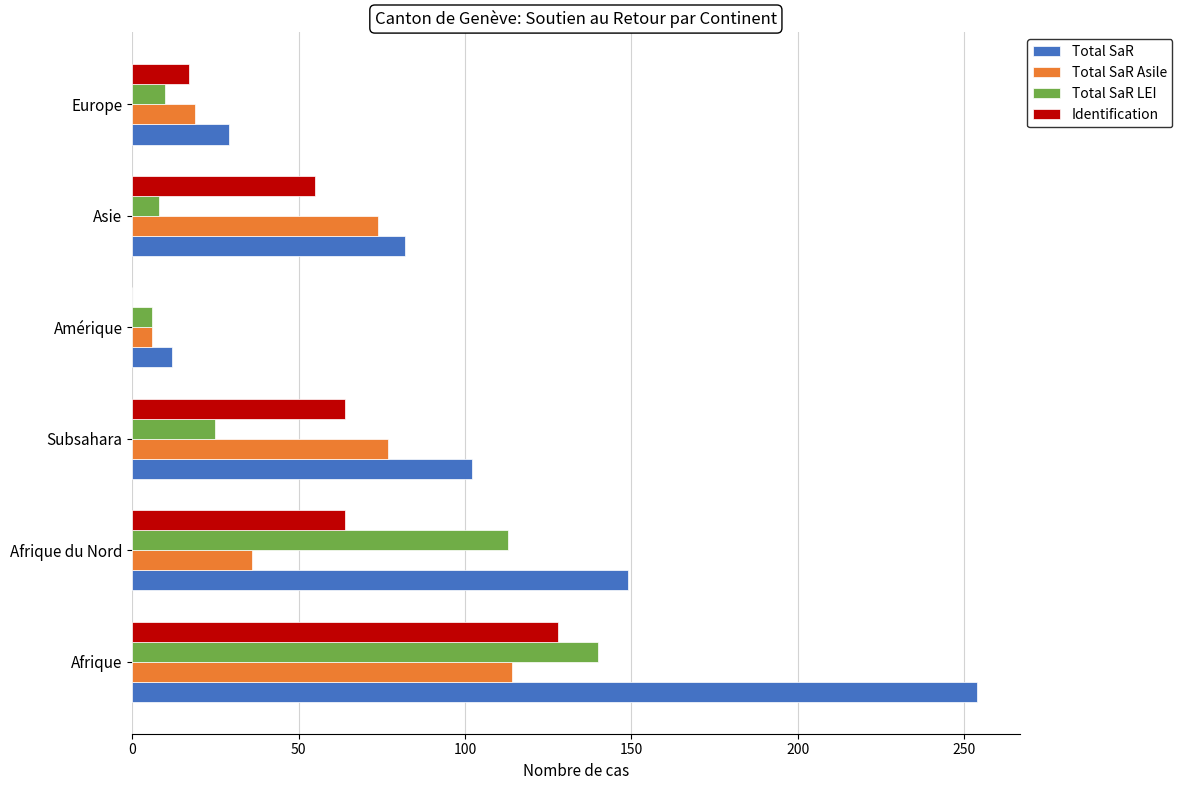

Which series has the largest range (max minus min)?

Total SaR